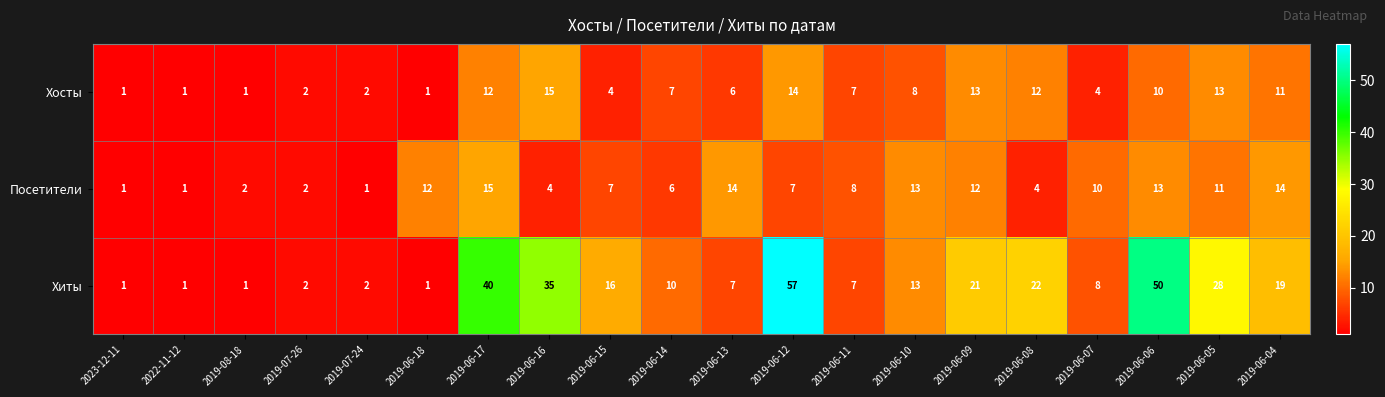

At which category is the sum across all series the highest?

2019-06-12